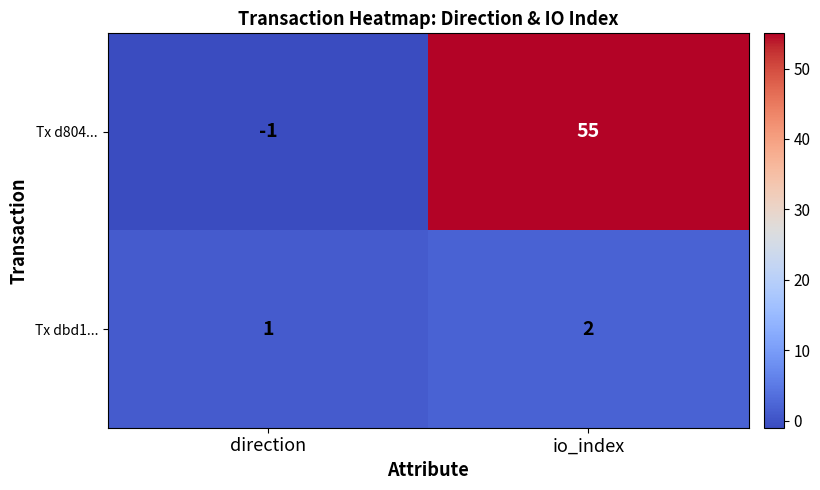

True or false: Tx d804... has a value of 15 at io_index.

False